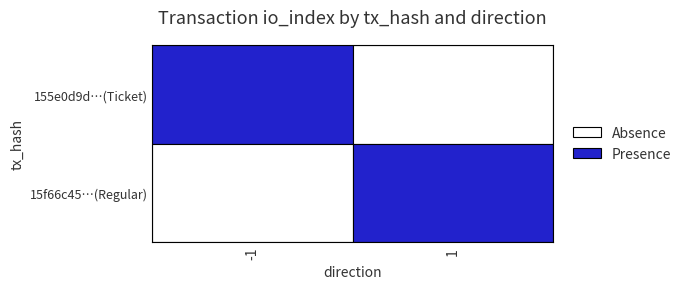

Which series has the widest spread of values?

15f66c4522db33b0eec8e7a024c522950b9cae8…